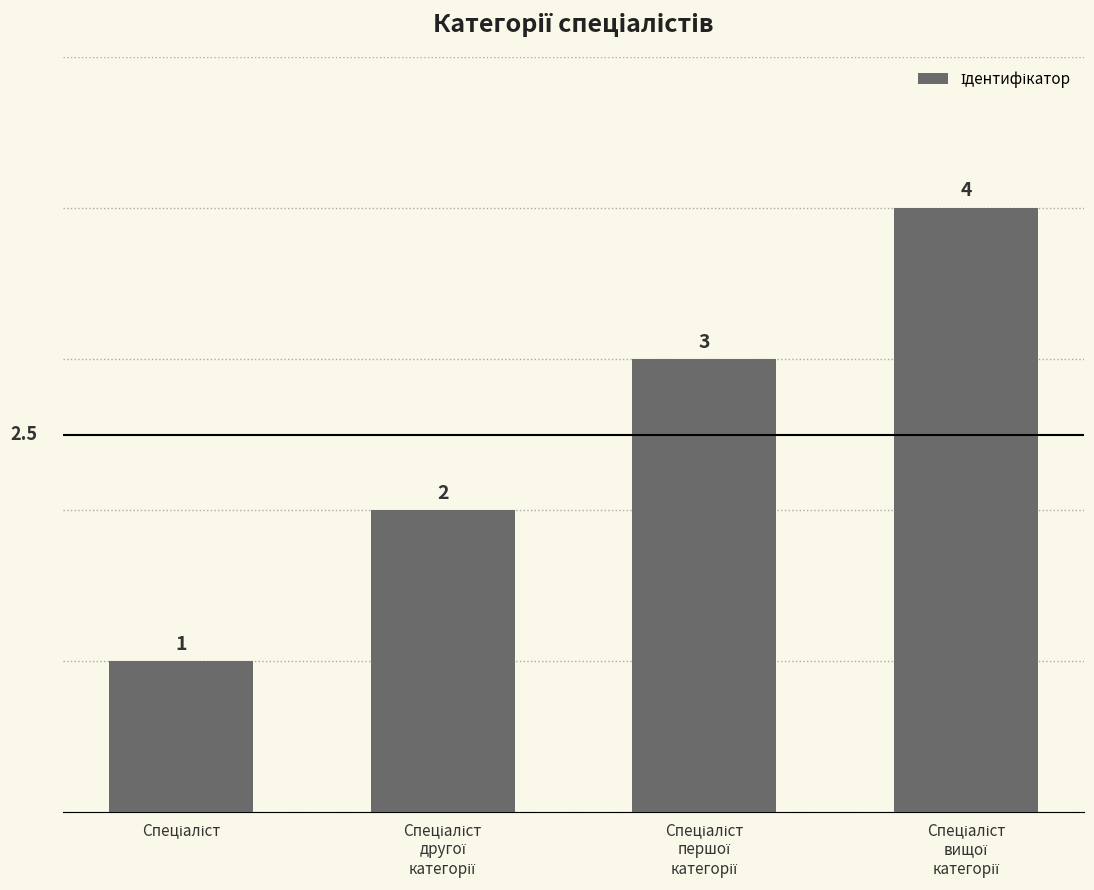

Are the bars grouped side by side (vs. stacked)?

No